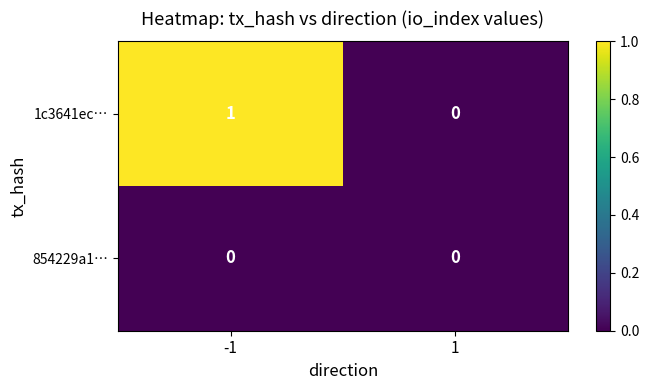

Count the number of categories in the chart.

2